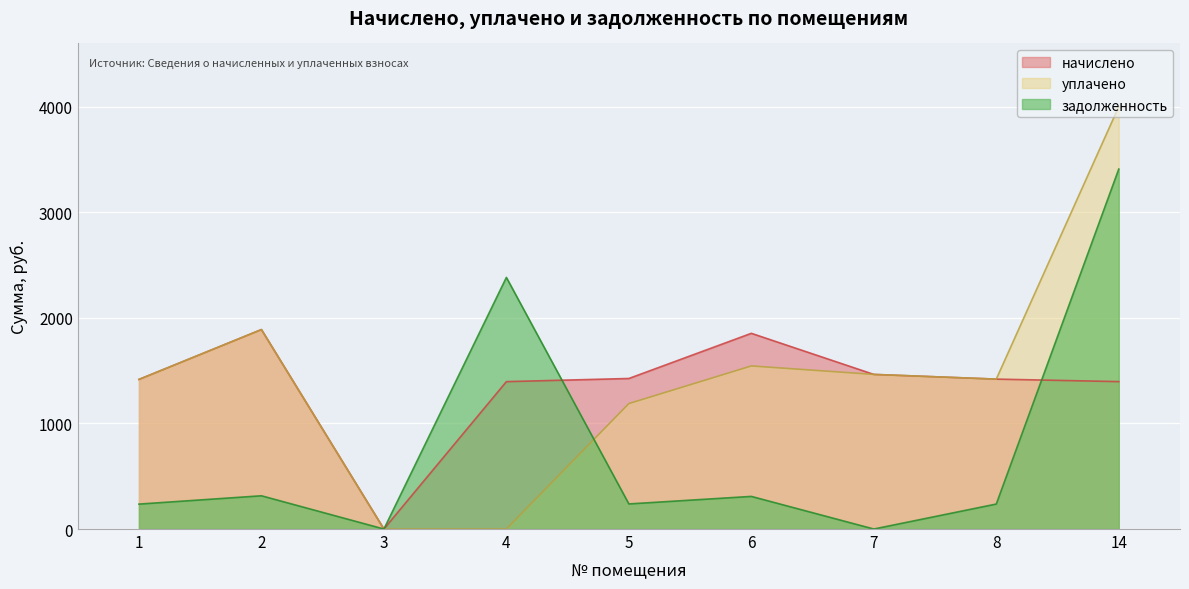

Where does the начислено series first go above 1419?

2